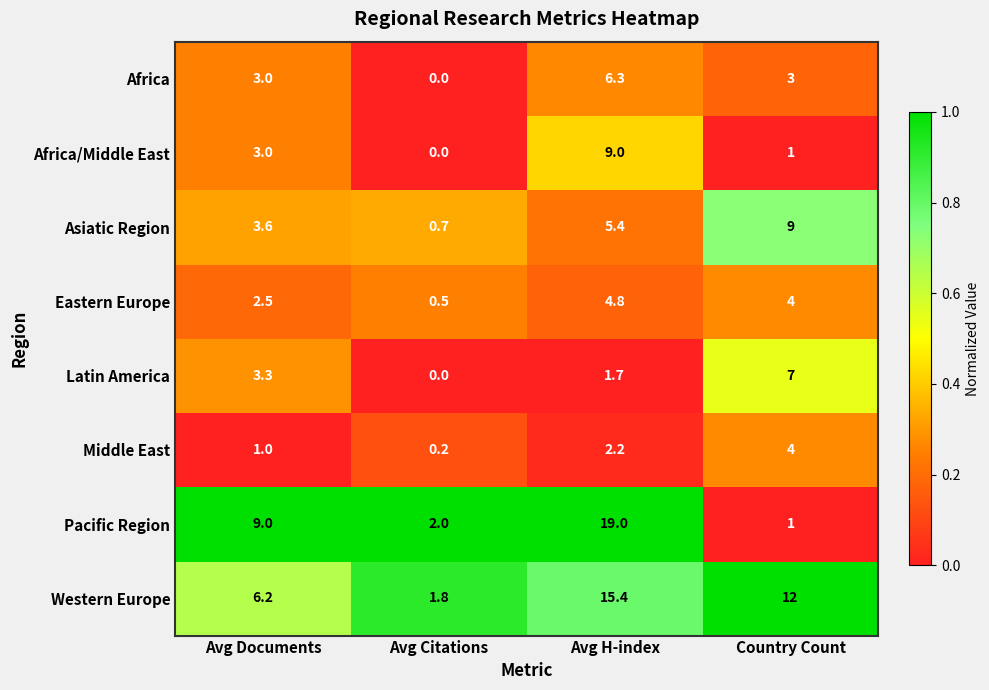

How many series are shown in this chart?

8